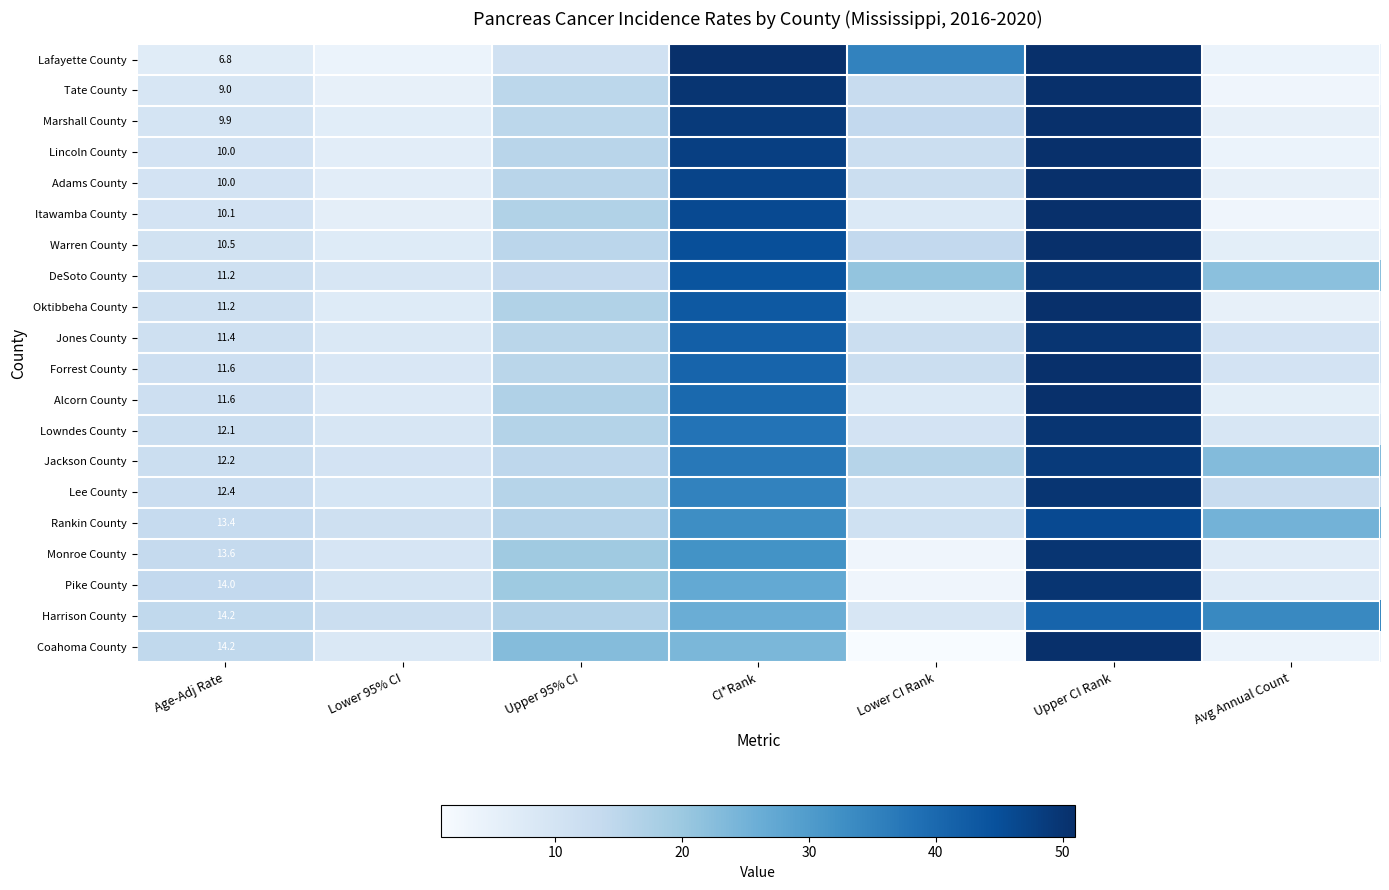

What is the total value across all series at Age-Adj Rate?

229.4